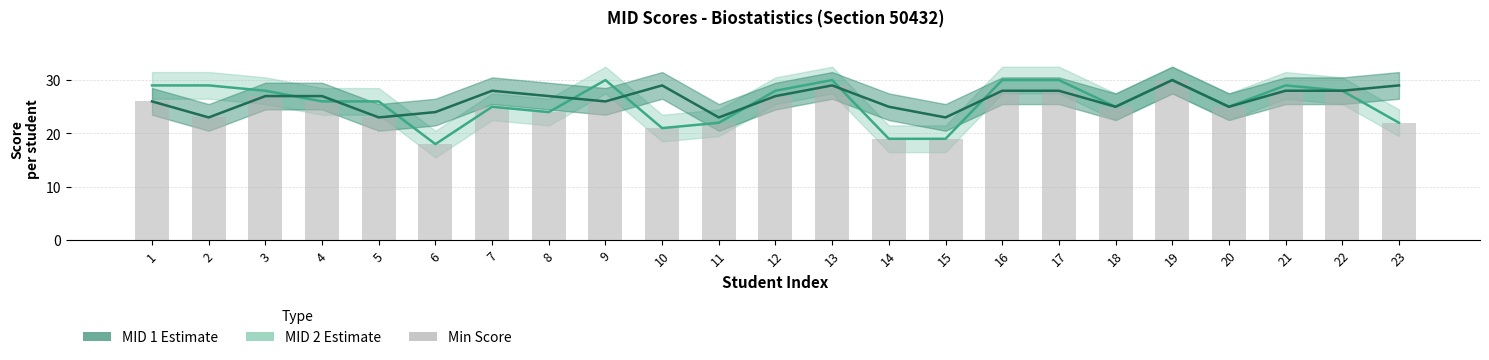

How many series are shown in this chart?

3